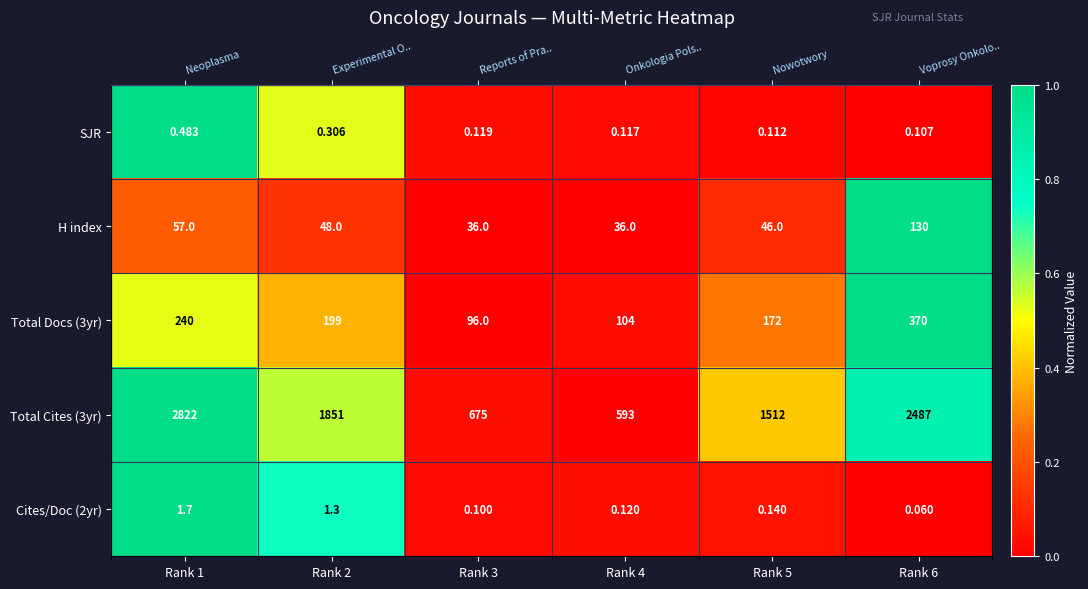

Between Rank 6 and Rank 3, which is larger?

Rank 3